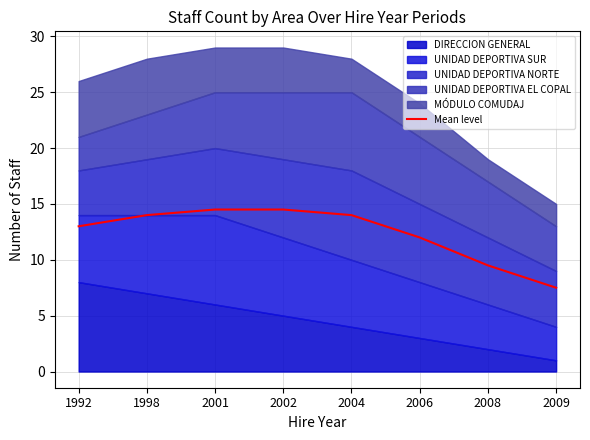

What is the average value?

12.4